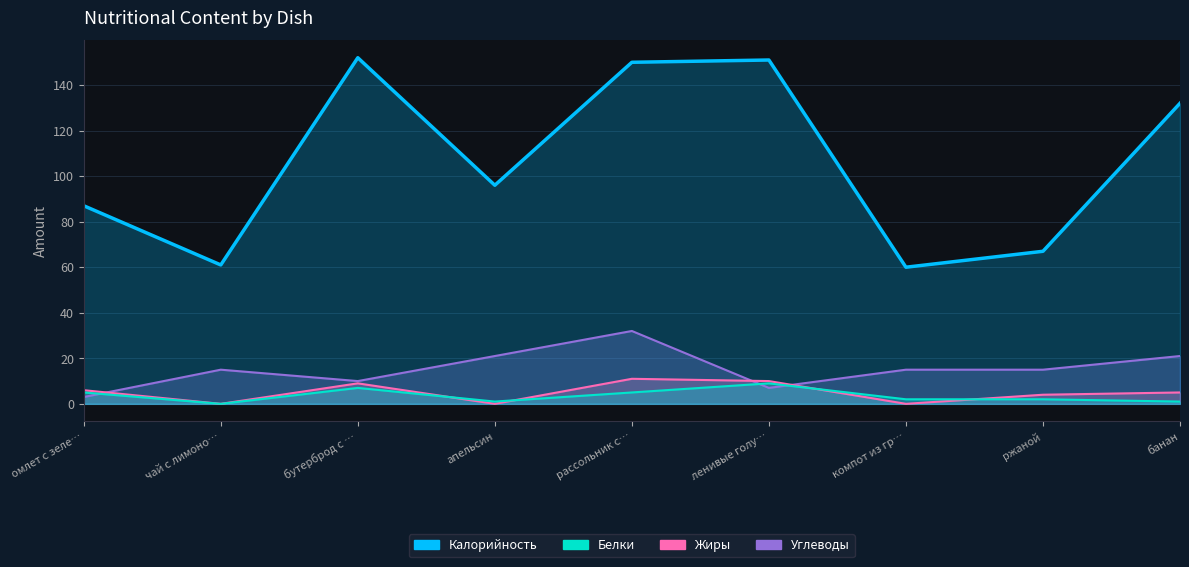

Reading left to right, list all the values displayed in this chart.

Калорийность: 87	61	152	96	150	151	60	67	132
Белки: 5	0	7	1	5	9	2	2	1
Жиры: 6	0	9	0	11	10	0	4	5
Углеводы: 3	15	10	21	32	7	15	15	21